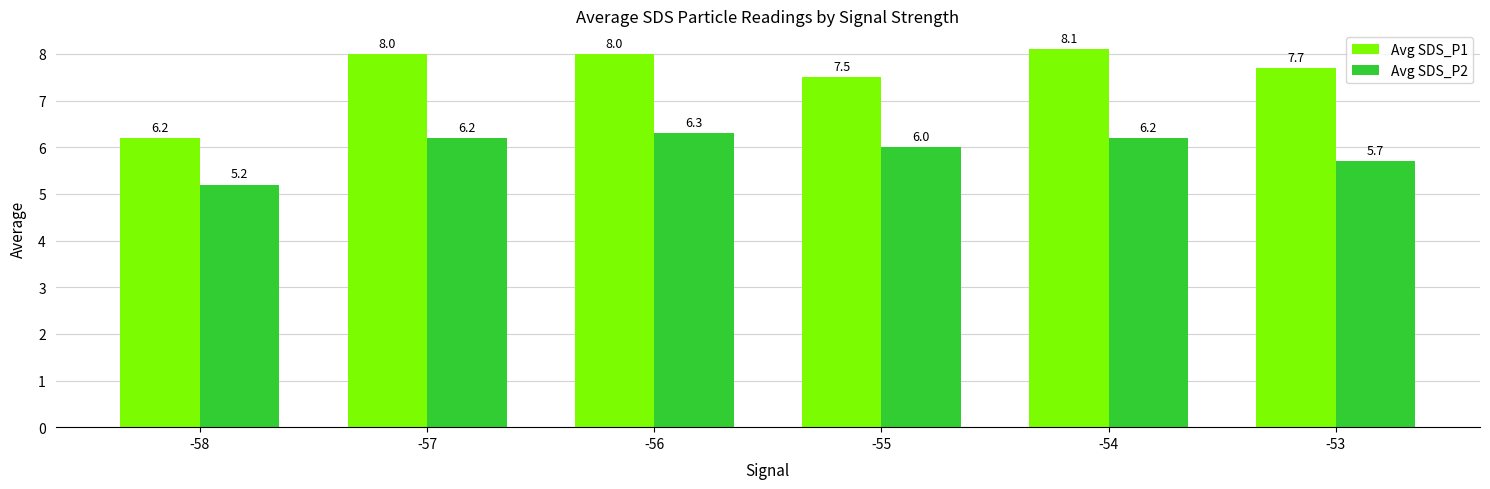

What is the difference between the highest and lowest values at -56?

1.7